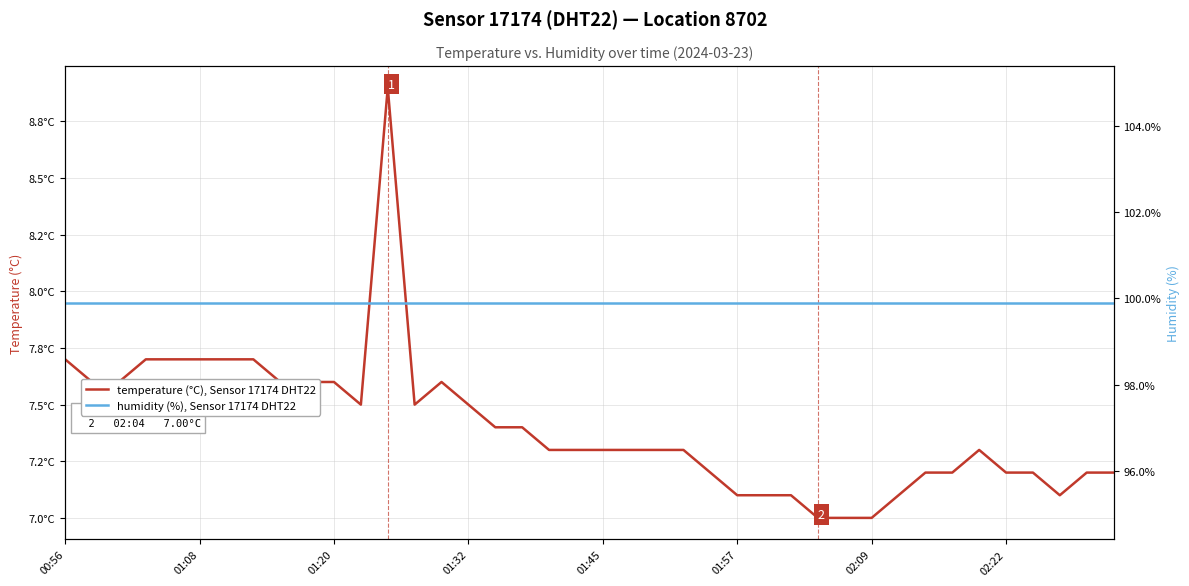

Reading right to left, extract all data points from this chart.

temperature (°C), Sensor 17174 DHT22: 7.2	7.2	7.1	7.2	7.2	7.3	7.2	7.2	7.1	7.0	7.0	7.0	7.1	7.1	7.1	7.2	7.3	7.3	7.3	7.3	7.3	7.3	7.4	7.4	7.5	7.6	7.5	8.9	7.5	7.6	7.6	7.6	7.7	7.7	7.7	7.7	7.7	7.6	7.6	7.7
humidity (%), Sensor 17174 DHT22: 99.9	99.9	99.9	99.9	99.9	99.9	99.9	99.9	99.9	99.9	99.9	99.9	99.9	99.9	99.9	99.9	99.9	99.9	99.9	99.9	99.9	99.9	99.9	99.9	99.9	99.9	99.9	99.9	99.9	99.9	99.9	99.9	99.9	99.9	99.9	99.9	99.9	99.9	99.9	99.9